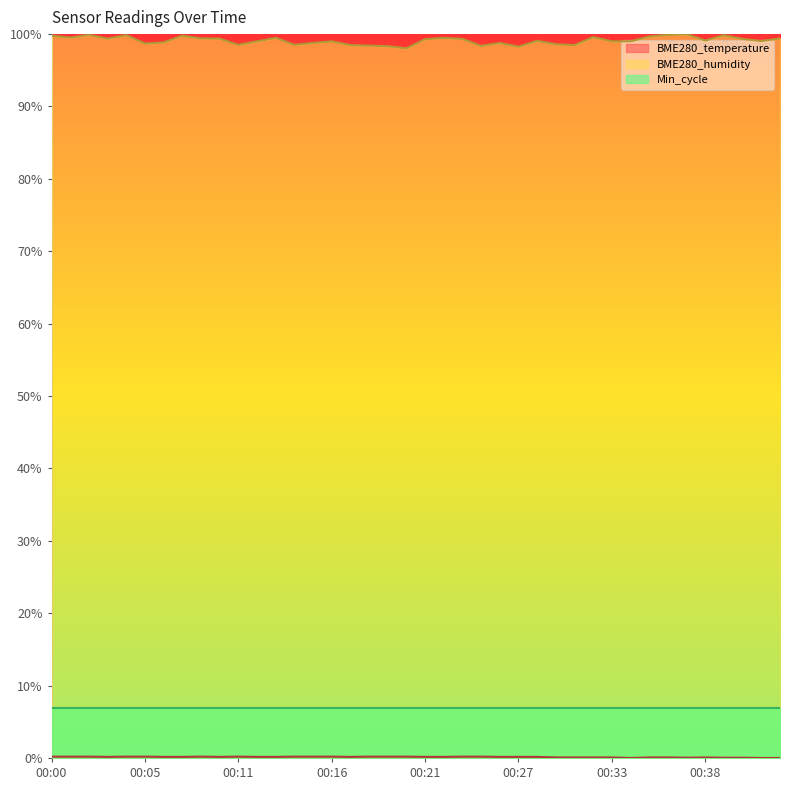

At which category does BME280_temperature reach its first local valley?

00:03